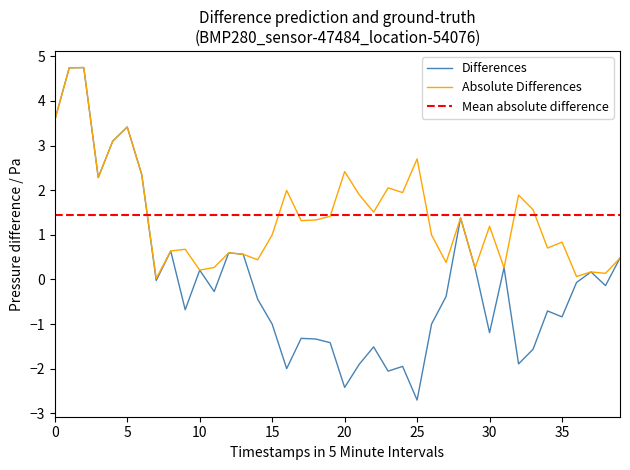

The Absolute Differences series shows 1.7 at 15. True or false?

False